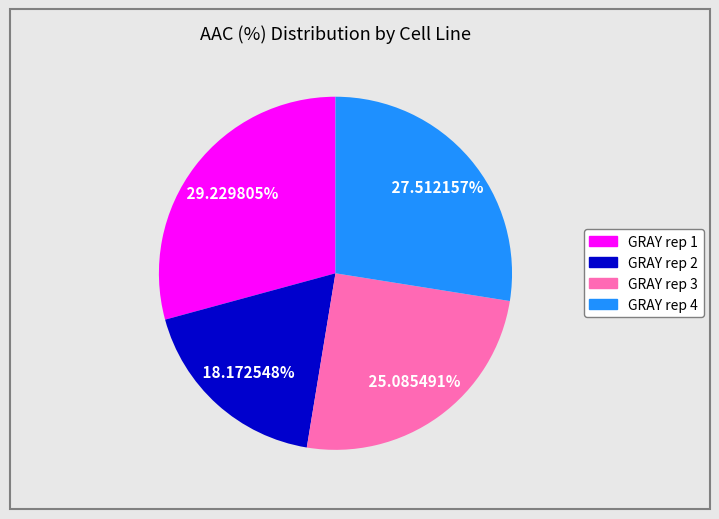

The GRAY rep 3 slice represents 25% of the pie. True or false?

True